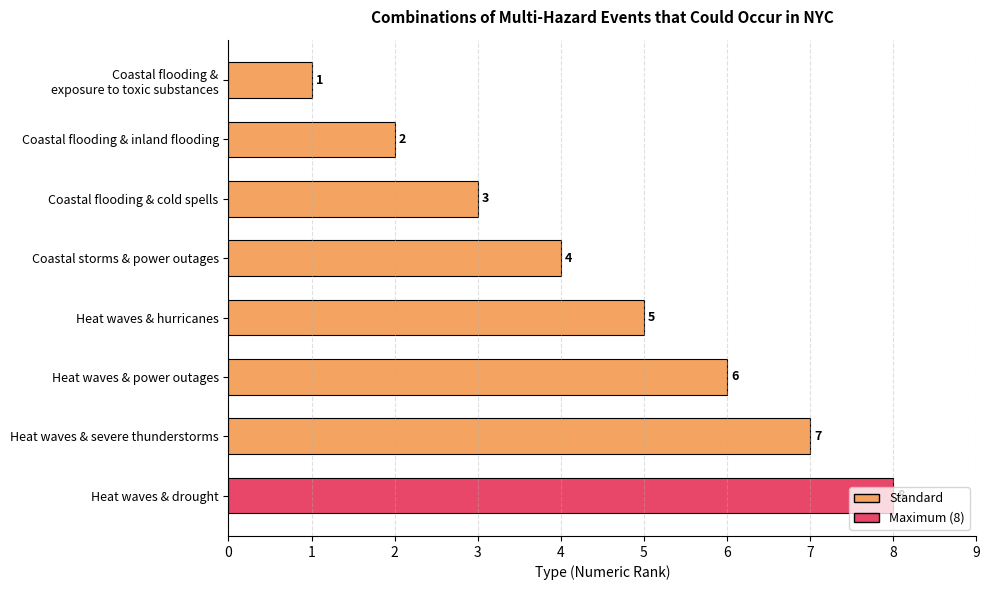

How many data points are less than 5?

4